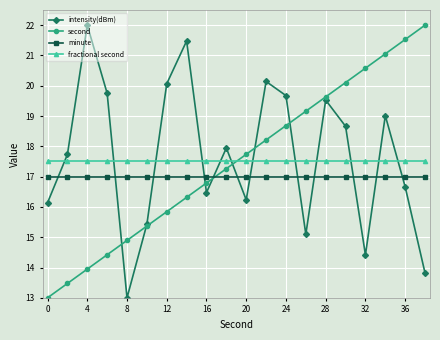

Is this an area chart (filled region under the line)?

No